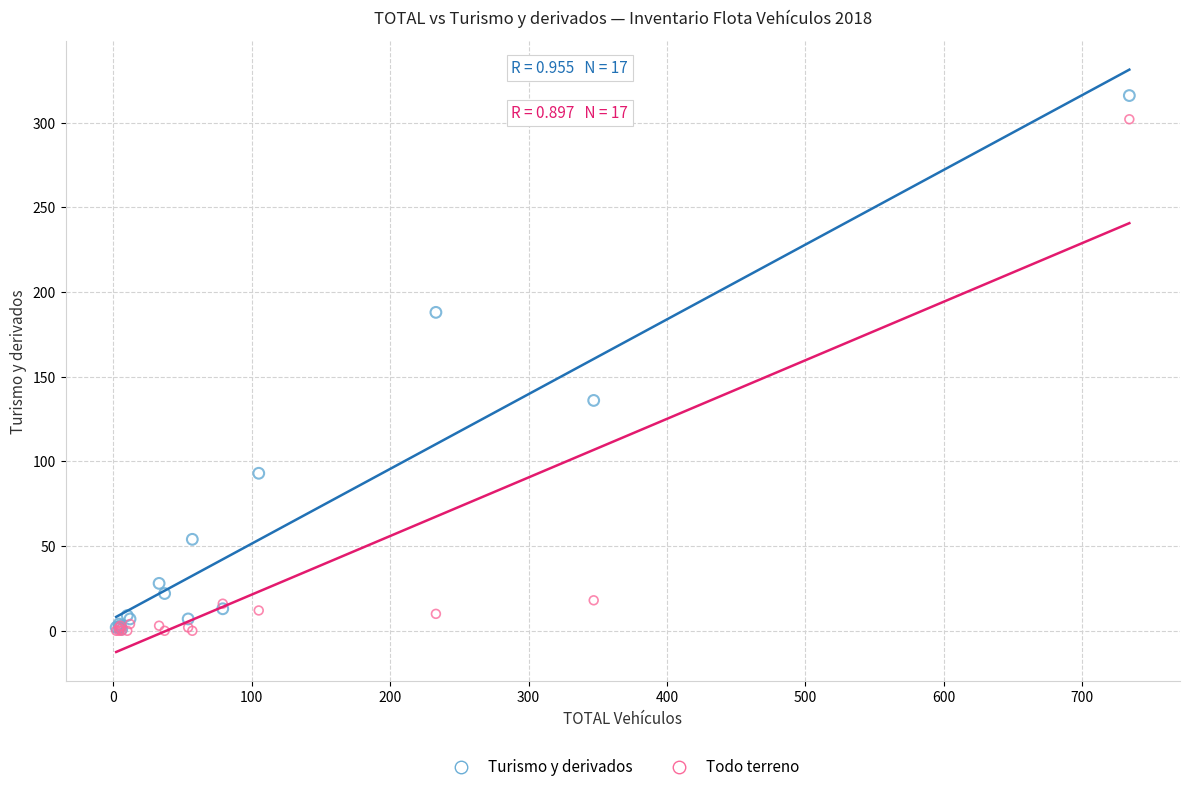

What are all the series names shown in the legend?

Turismo y derivados, Todo terreno